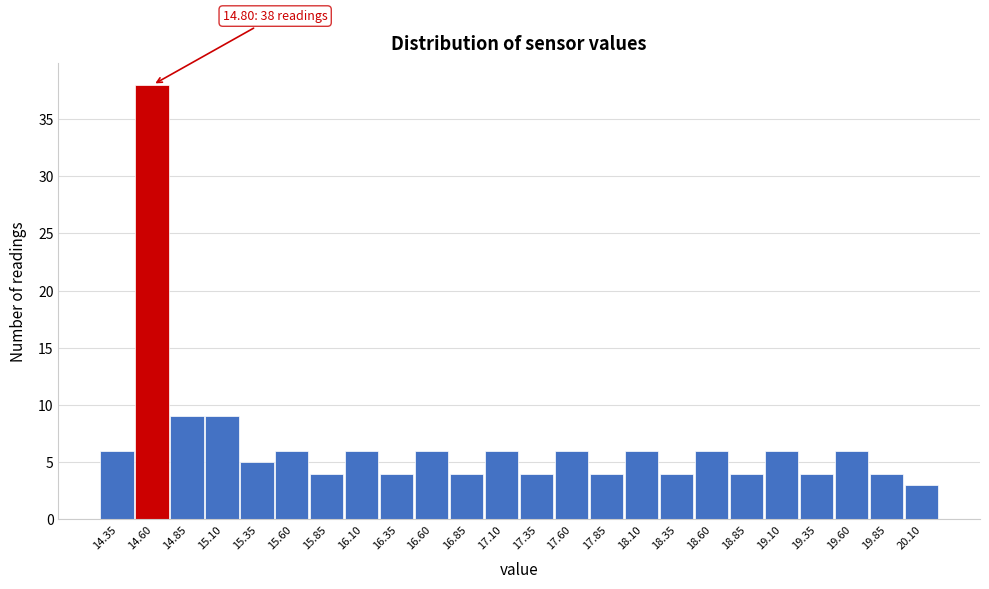

Reading left to right, extract all data points from this chart.

6	38	9	9	5	6	4	6	4	6	4	6	4	6	4	6	4	6	4	6	4	6	4	3